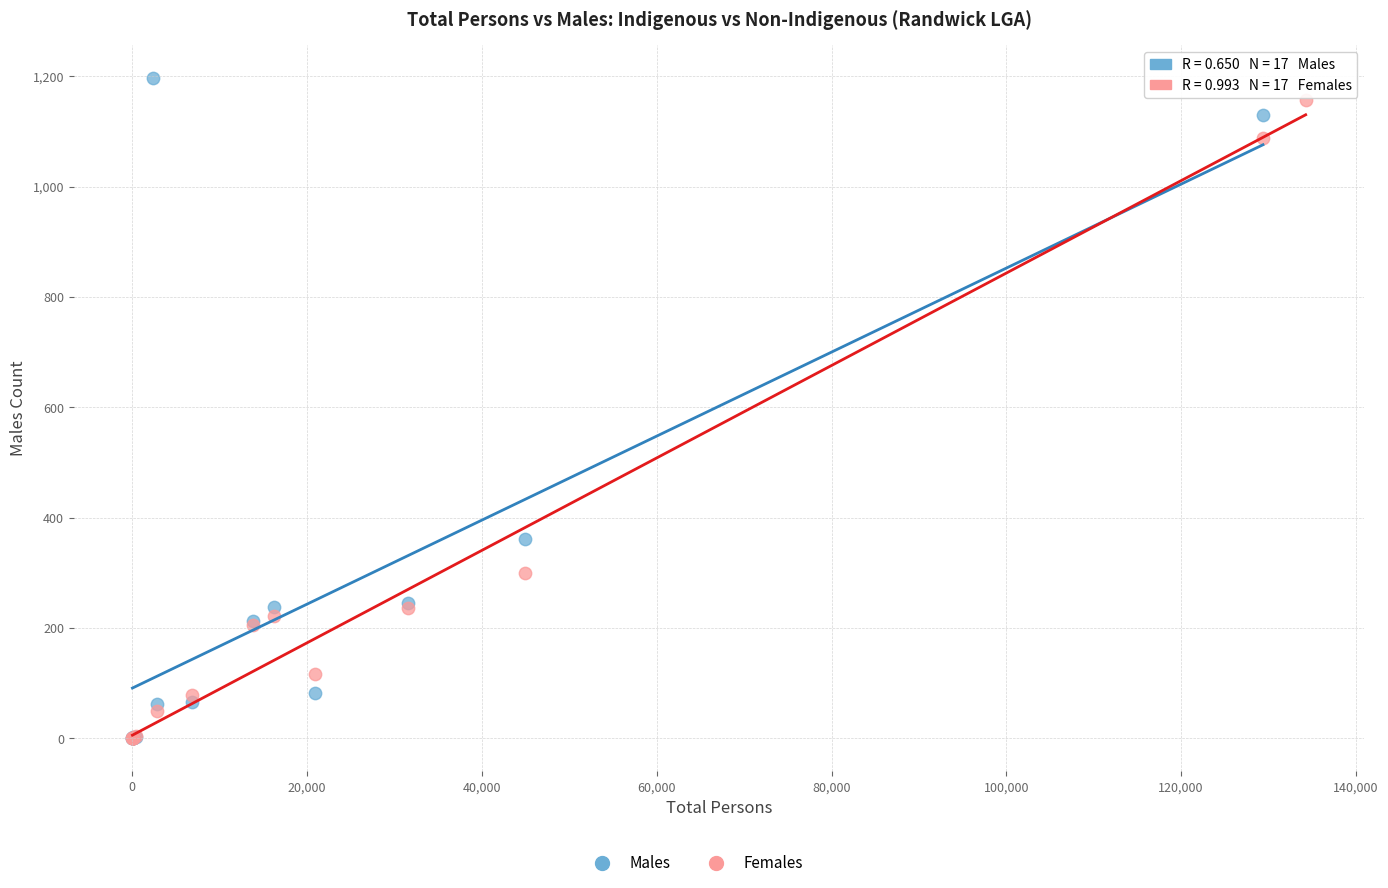

Which series has the widest spread of Y values?

Males